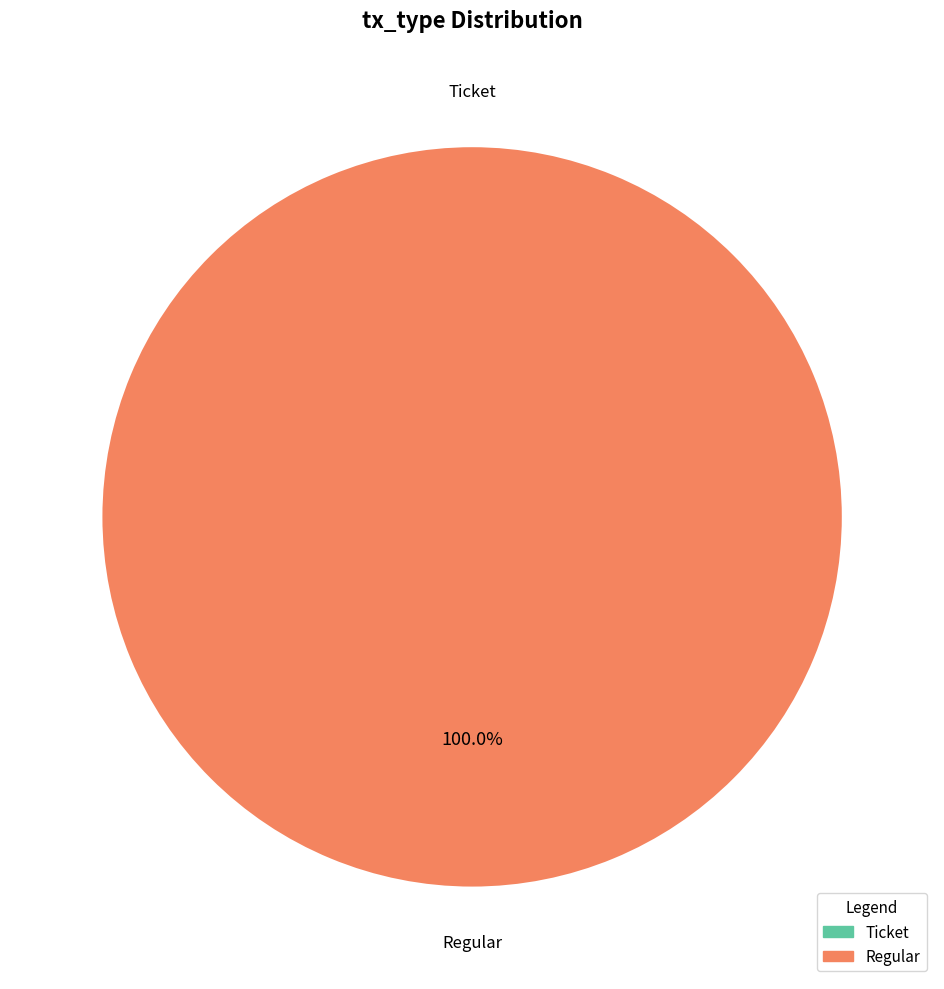

Which slice is the largest?

Regular